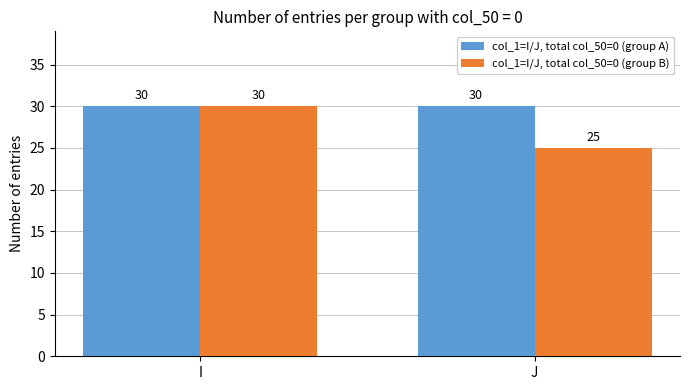

At J, list the series in order from smallest to largest.

col_1=I/J, total col_50=0 (group B), col_1=I/J, total col_50=0 (group A)